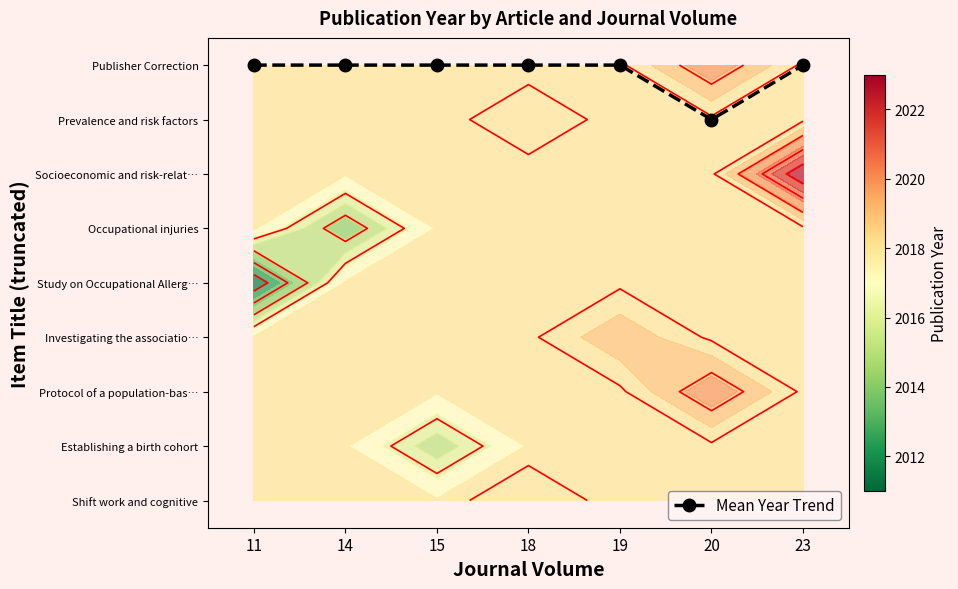

Count the number of categories in the chart.

7